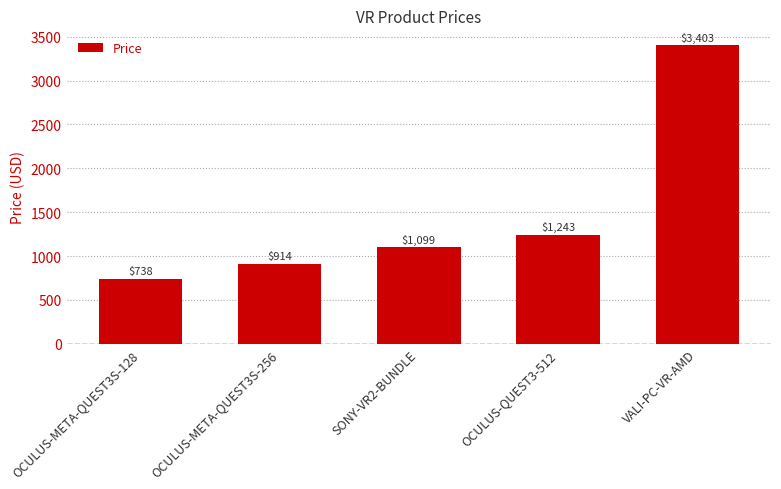

What is the smallest value displayed?

738.1